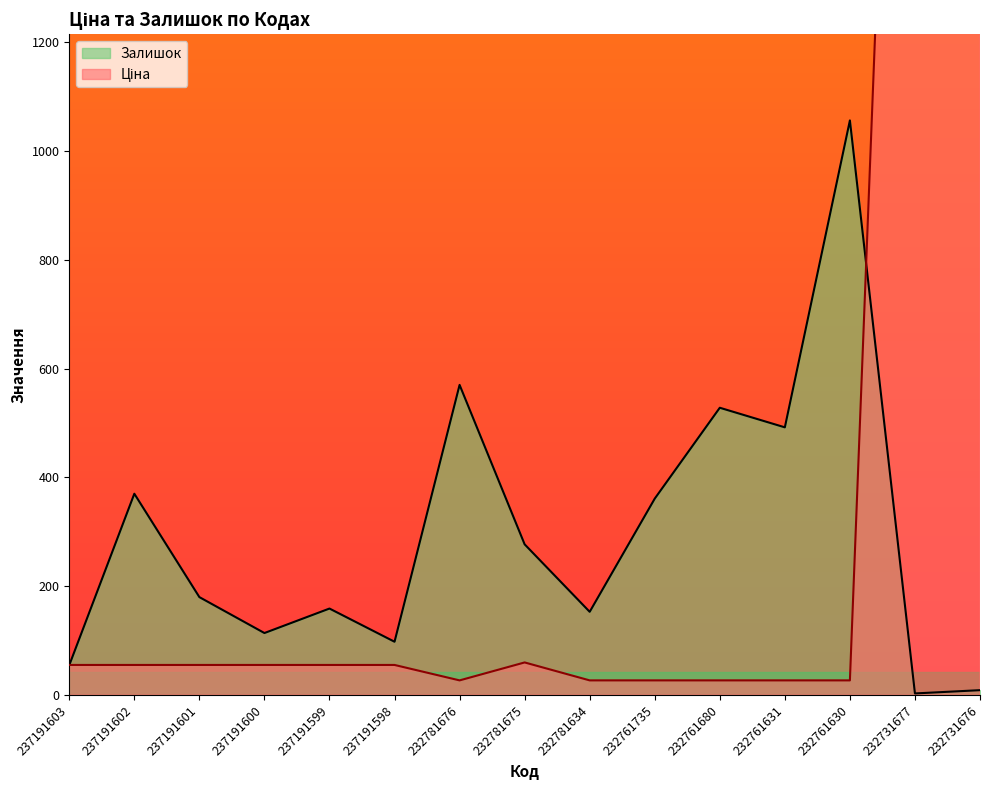

What is the difference between the second highest and second lowest values in the Залишок series?

561